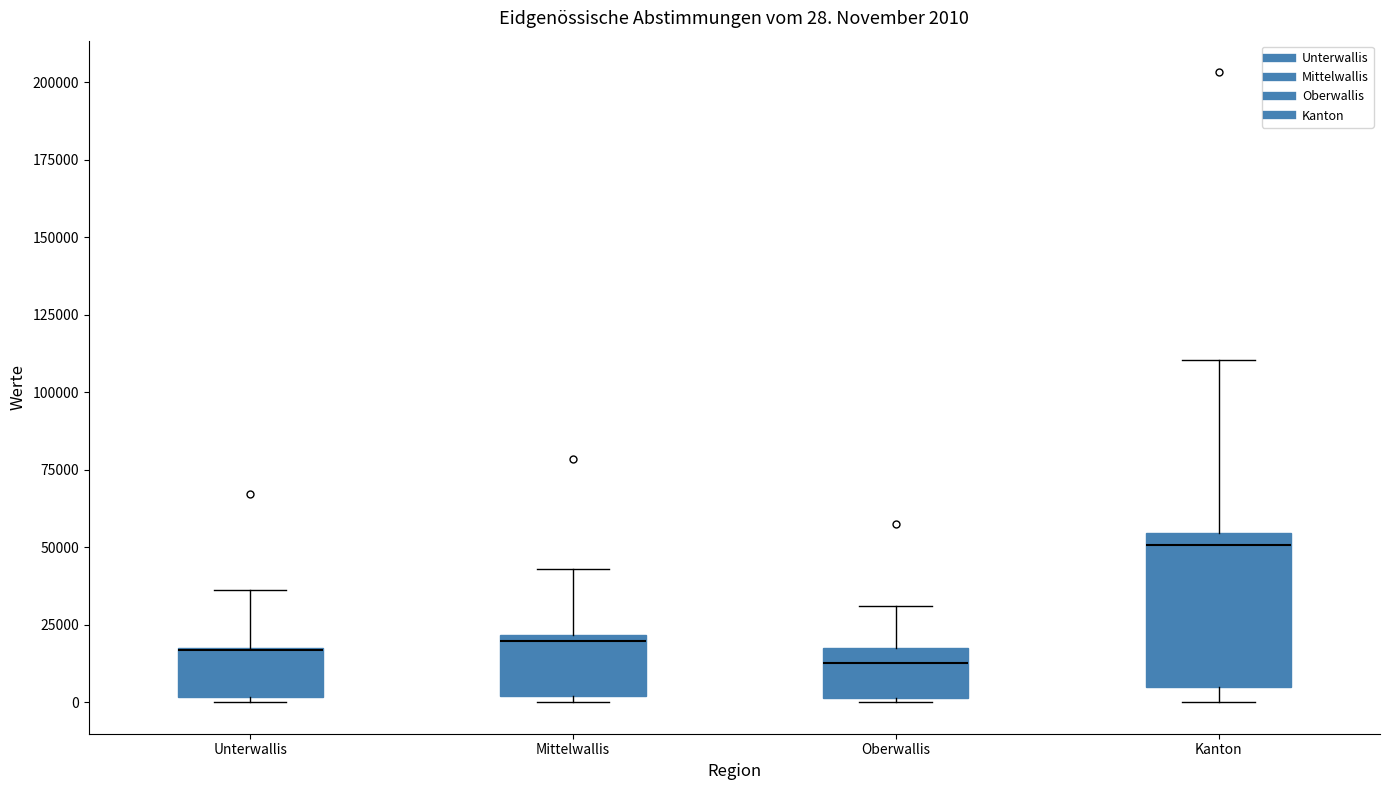

Comparing the boxes themselves (not the whiskers), which one is the tallest?

Kanton